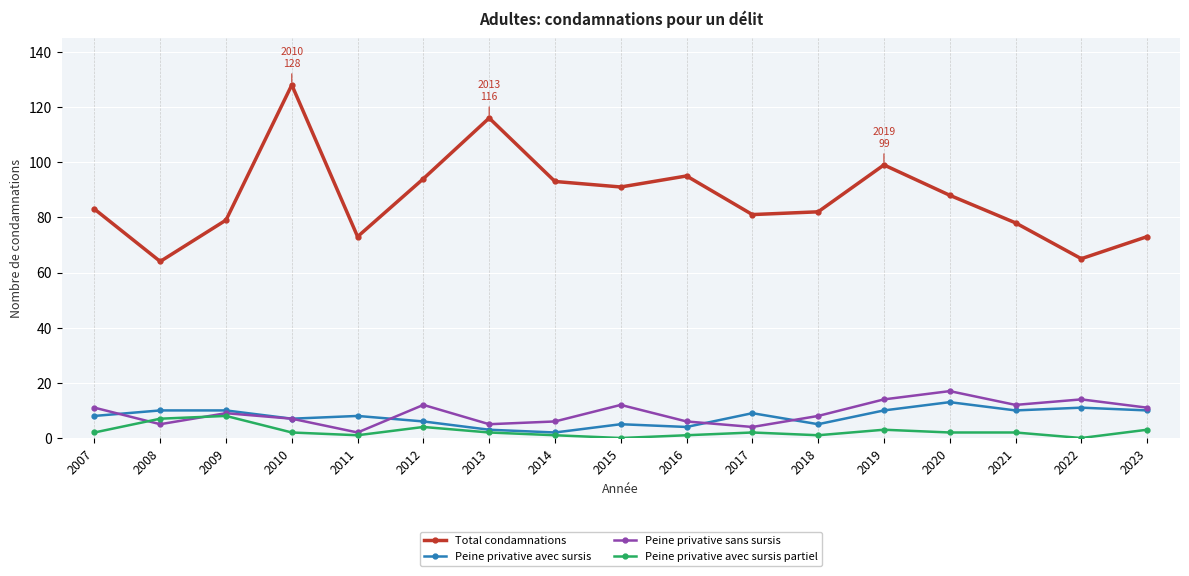

How many series are shown in this chart?

4